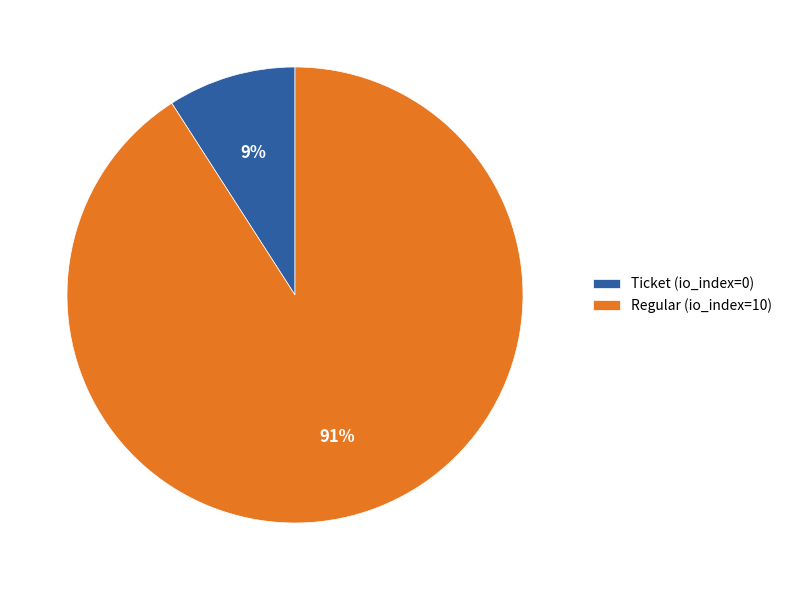

Between Ticket (io_index=0) and Regular (io_index=10), which is larger?

Regular (io_index=10)